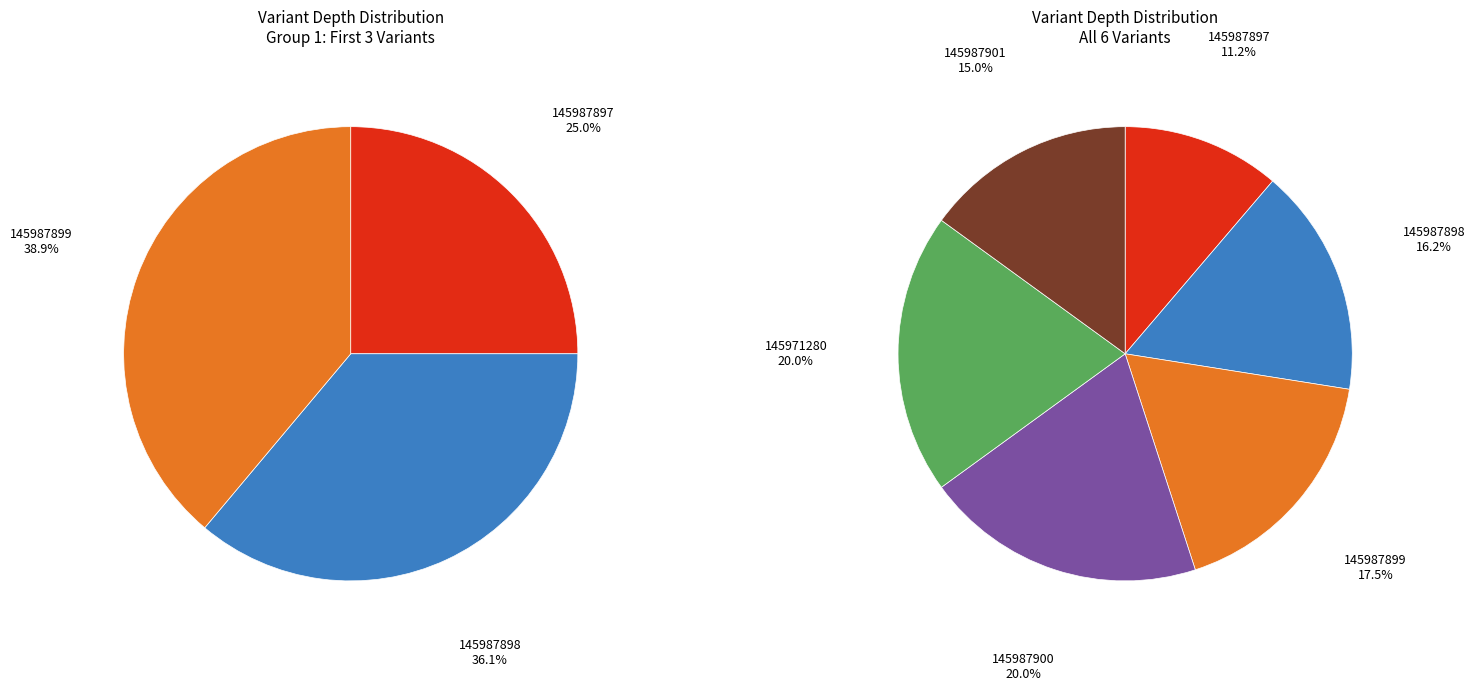

Is it true that 145971280 is 5% of the pie?

False